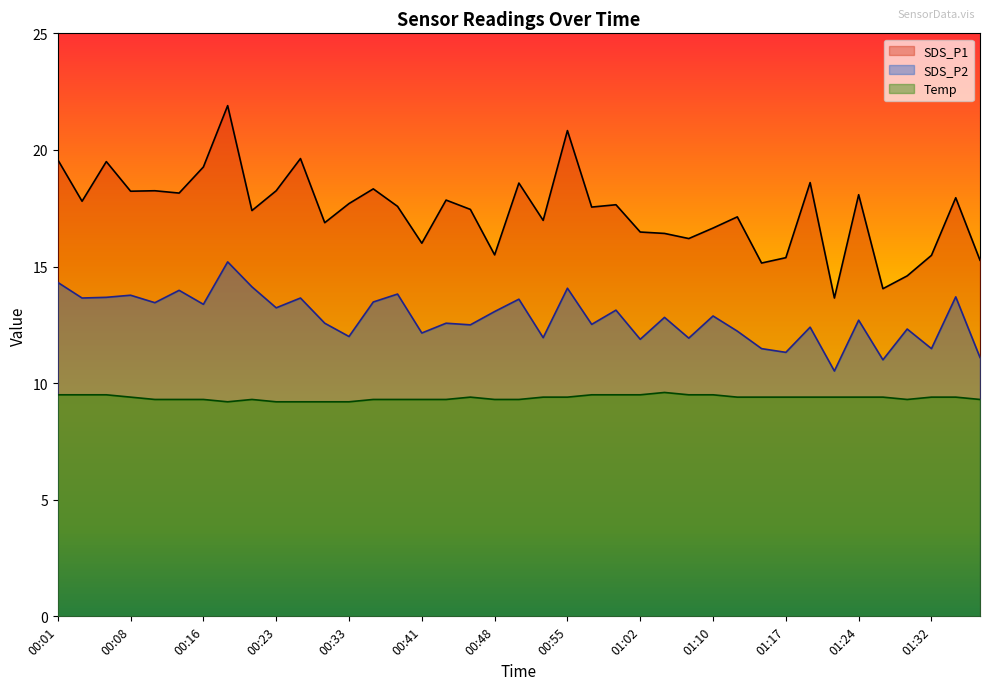

At 00:53, list the series in order from smallest to largest.

Temp, SDS_P2, SDS_P1